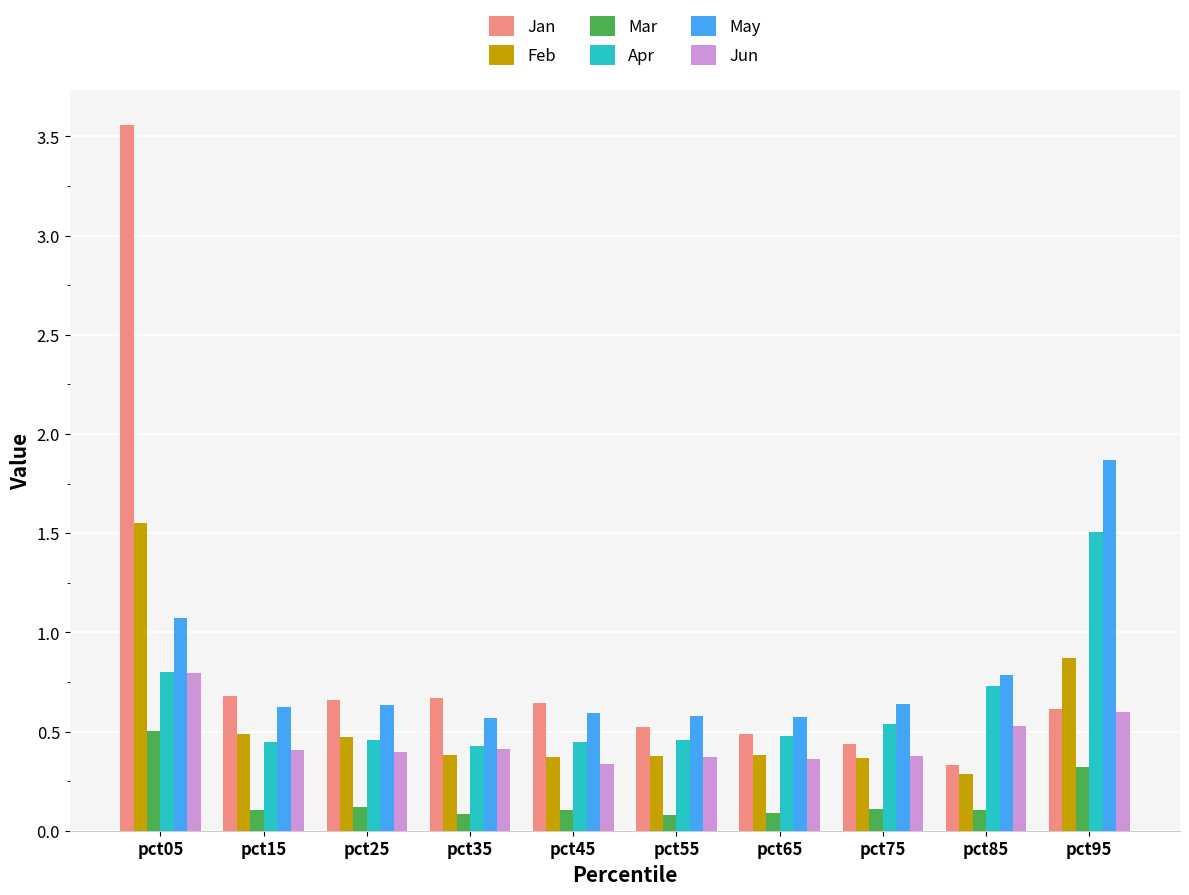

At pct85, list the series in order from smallest to largest.

Mar, Feb, Jan, Jun, Apr, May